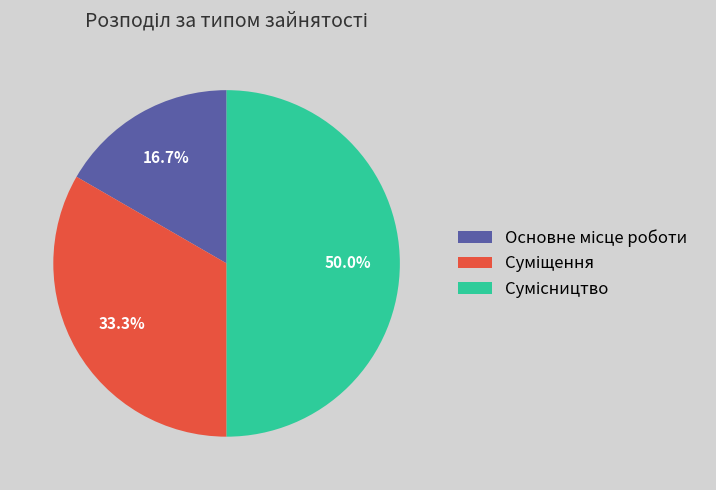

What is the largest slice in the pie chart?

Сумісництво